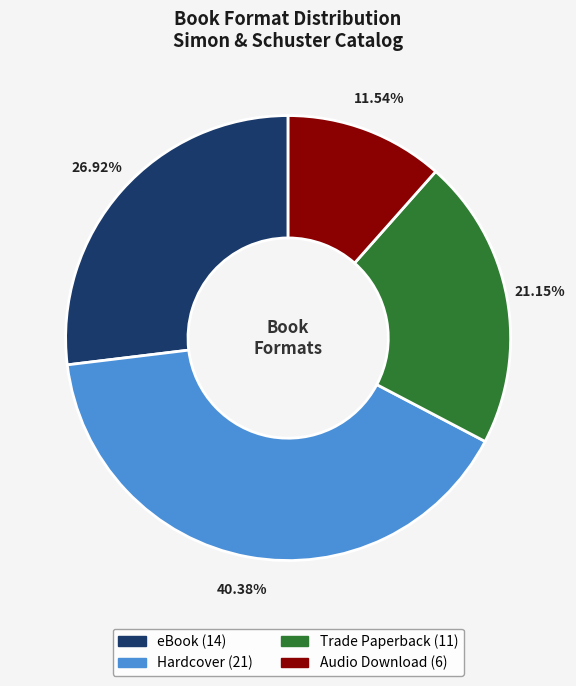

Is it true that eBook is 37% of the pie?

False